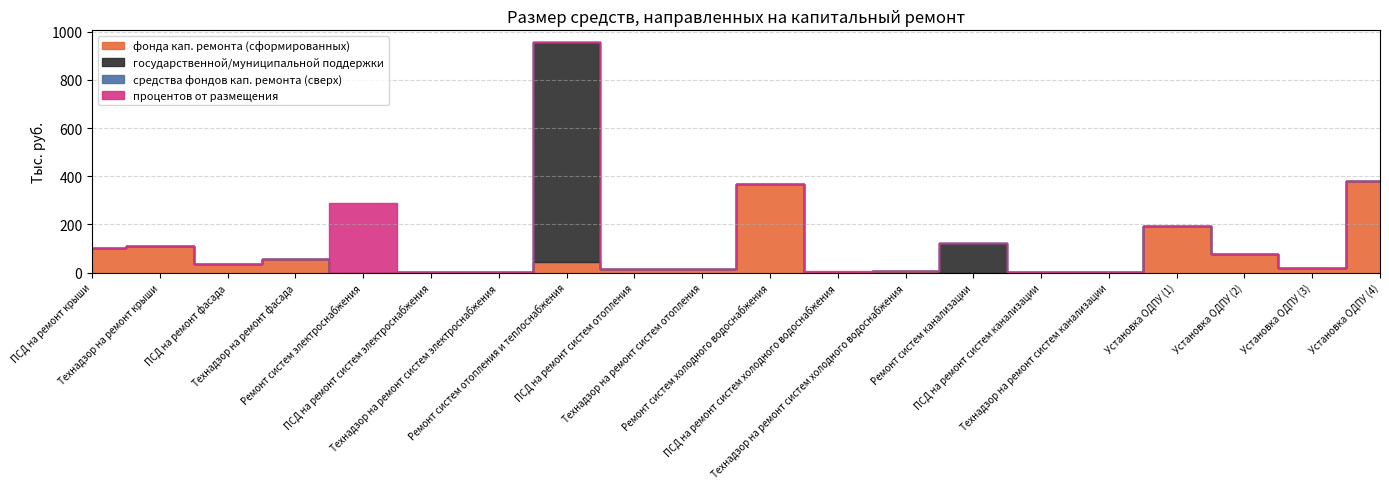

What position from the left is Установка ОДПУ (3)?

19